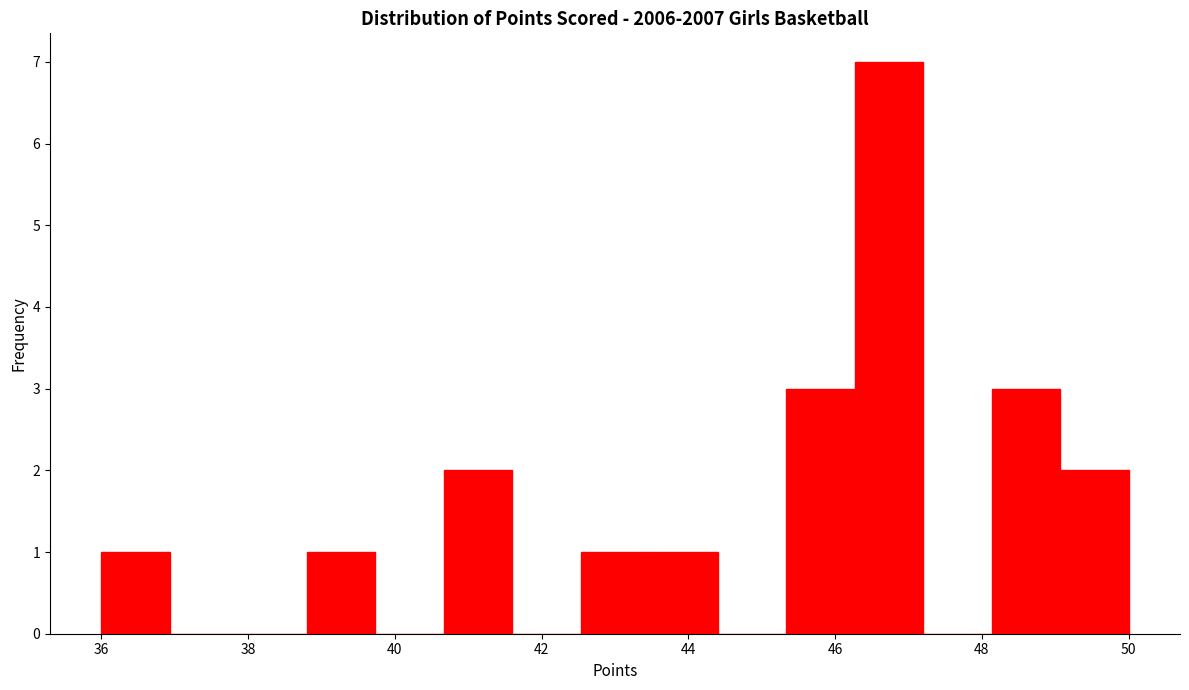

Over which range of the x-axis is the bar tallest?

46.2 to 47.2